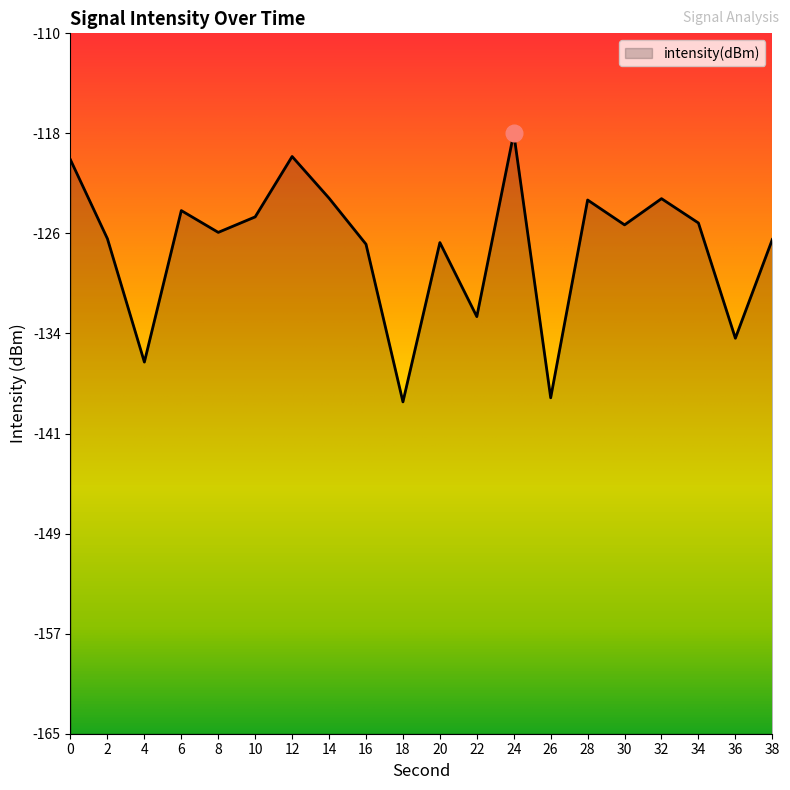

How many points are higher than both their immediate neighbors (excluding endpoints)?

6